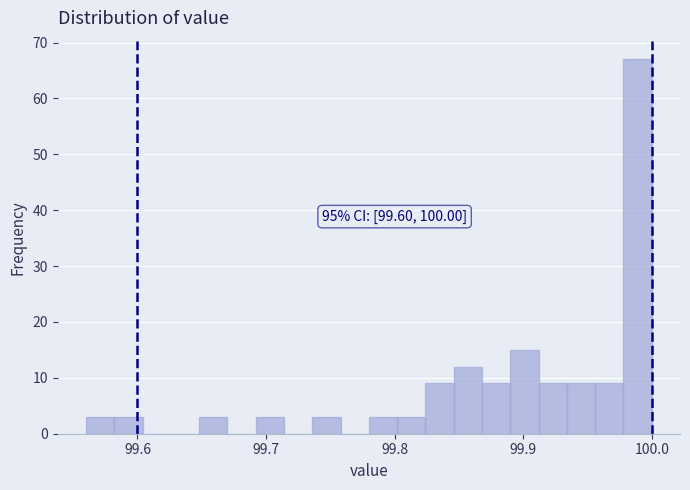

Read against the x-axis, roughly where is the centre of the tallest bar?

99.99